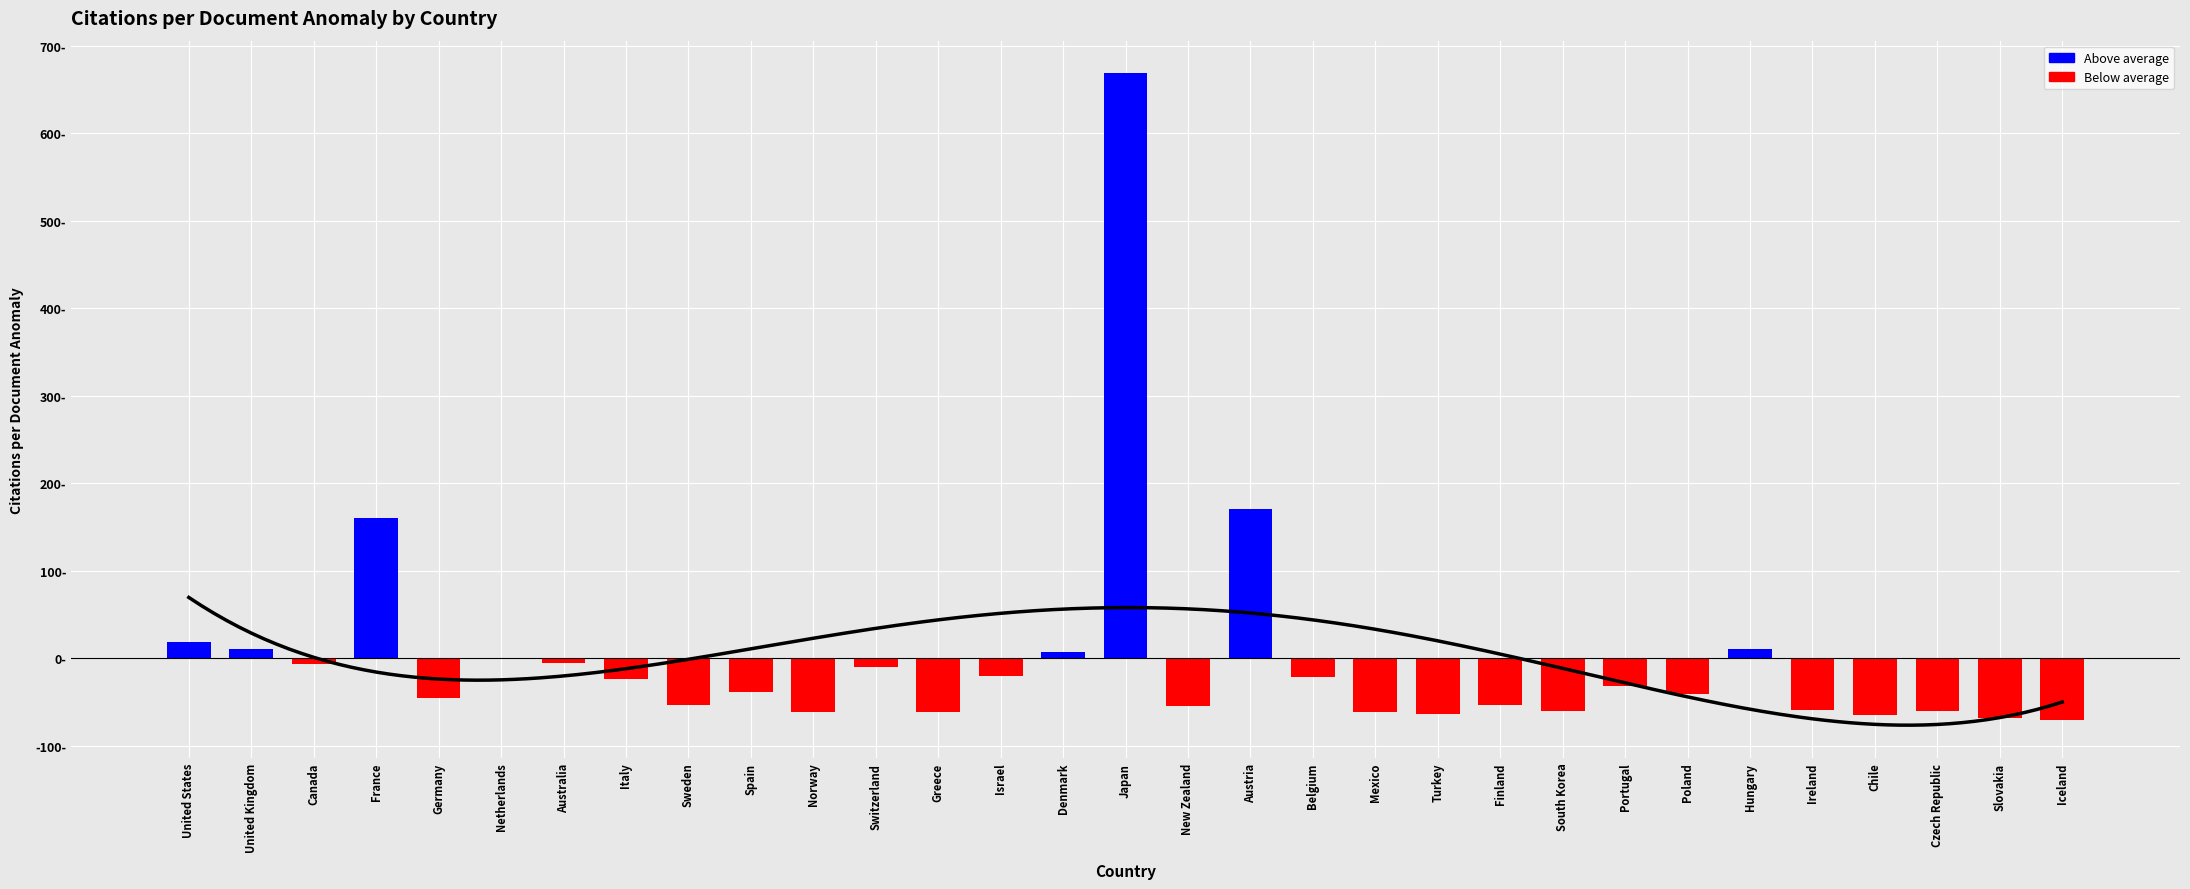

Rank the categories by value from highest to lowest.

Japan, Austria, France, United States, Hungary, United Kingdom, Denmark, Netherlands, Australia, Canada, Switzerland, Israel, Belgium, Italy, Portugal, Spain, Poland, Germany, Finland, Sweden, New Zealand, Ireland, Czech Republic, South Korea, Norway, Mexico, Greece, Turkey, Chile, Slovakia, Iceland